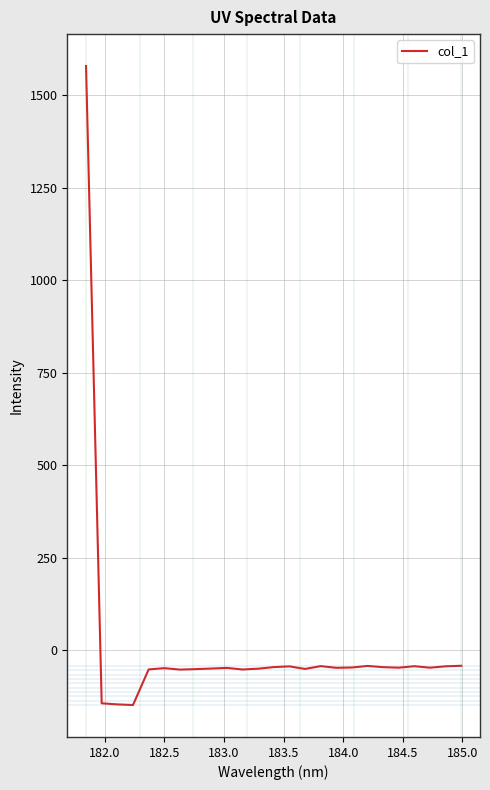

What is the smallest value displayed?

-148.3